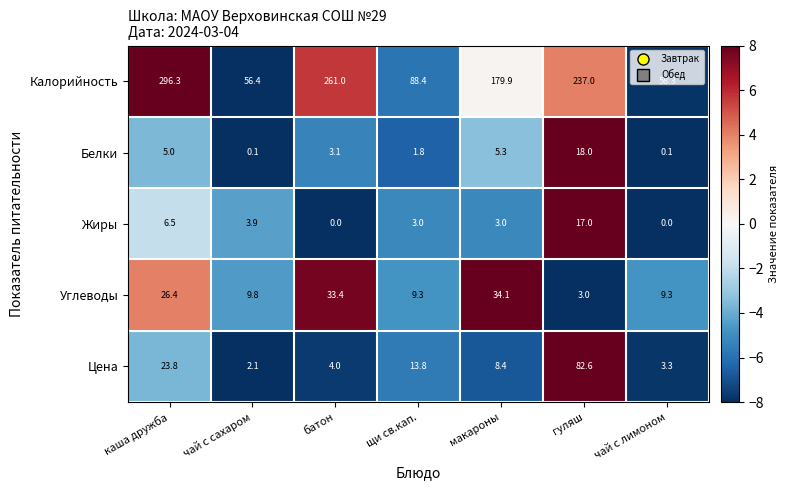

What is the difference between the second highest and second lowest values in the Цена series?

20.5